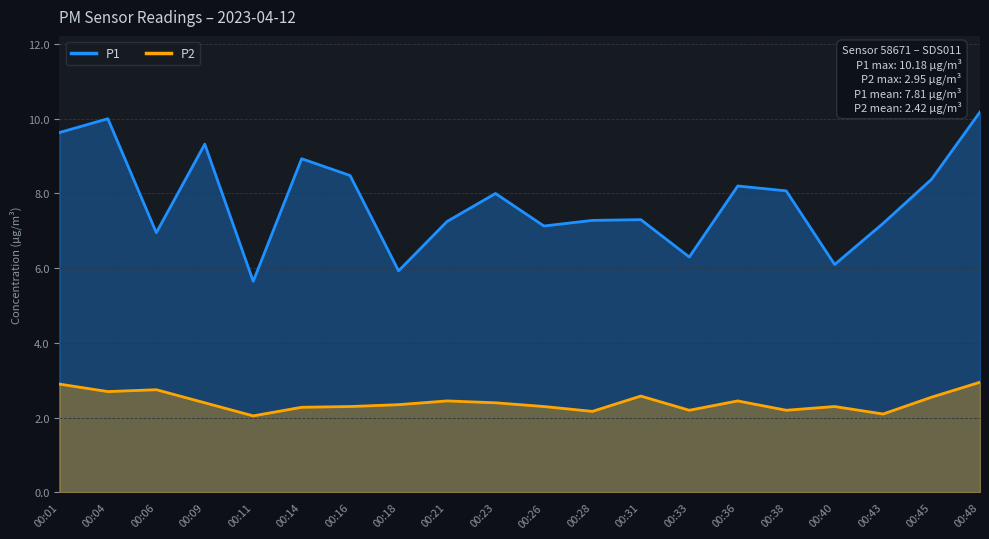

What is the maximum value for P2?

3.0